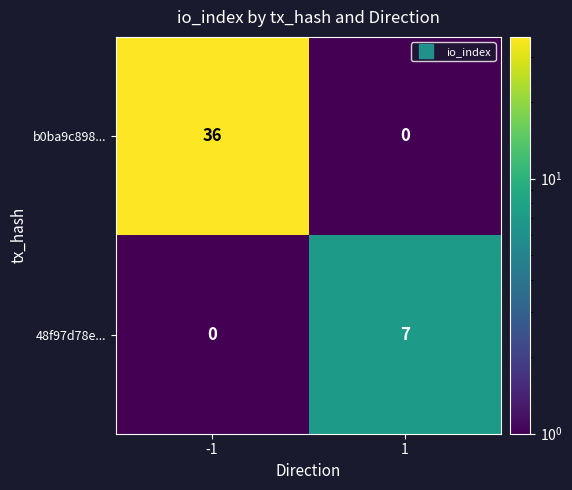

What is the sum of the 48f97d78e... values at 1 and -1?

7